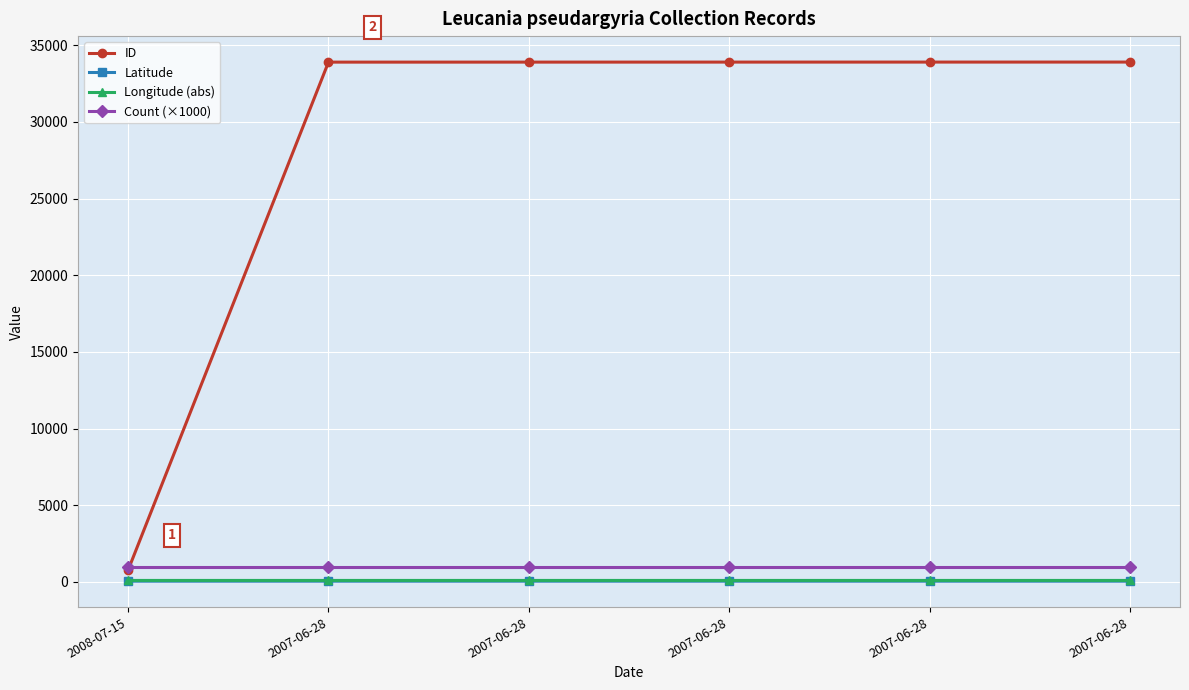

True or false: Latitude and Count (×1000) intersect in this chart.

False